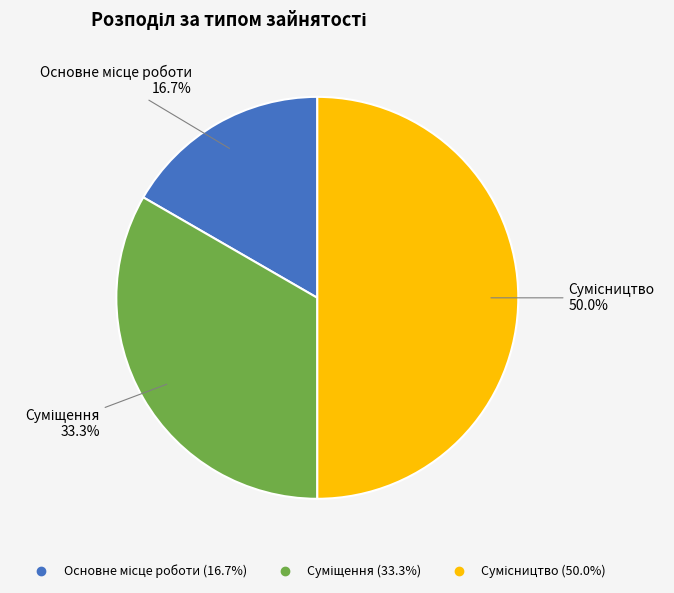

To the nearest percent, what is the average slice percentage?

33%